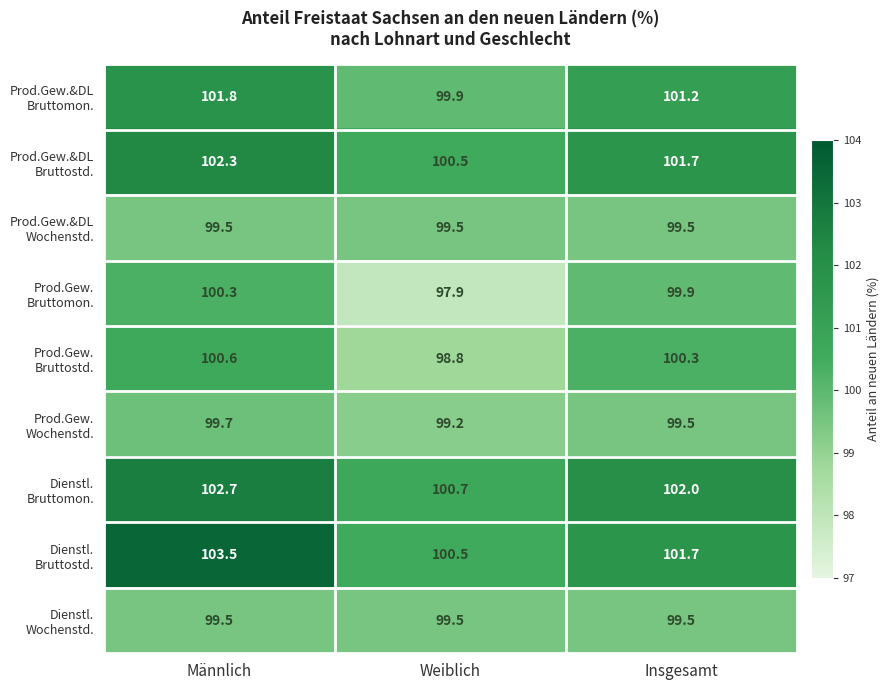

At how many categories does at least one series exceed 100?

3